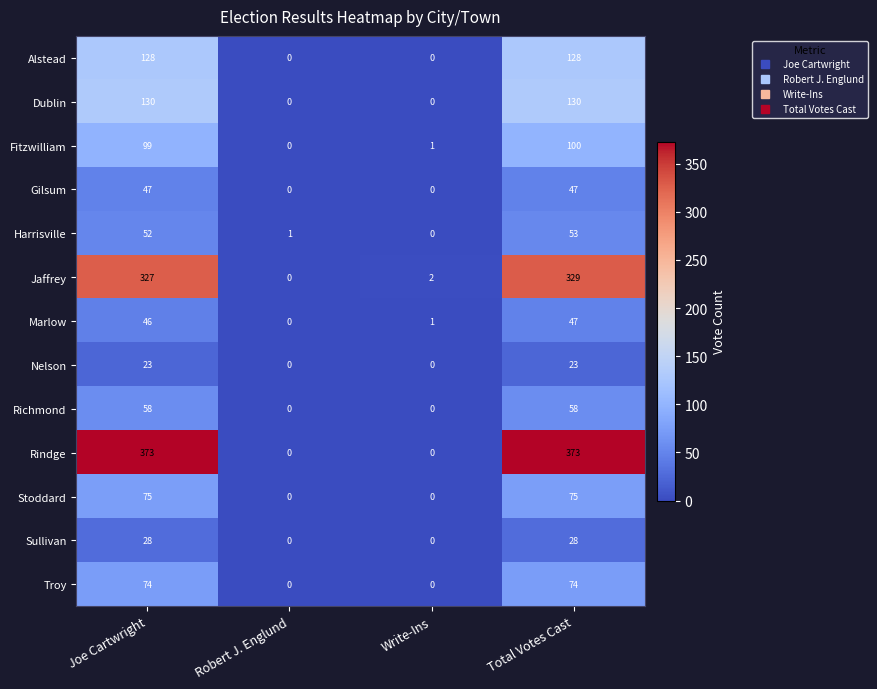

List the labels in order of Jaffrey value, smallest first.

Robert J. Englund, Write-Ins, Joe Cartwright, Total Votes Cast